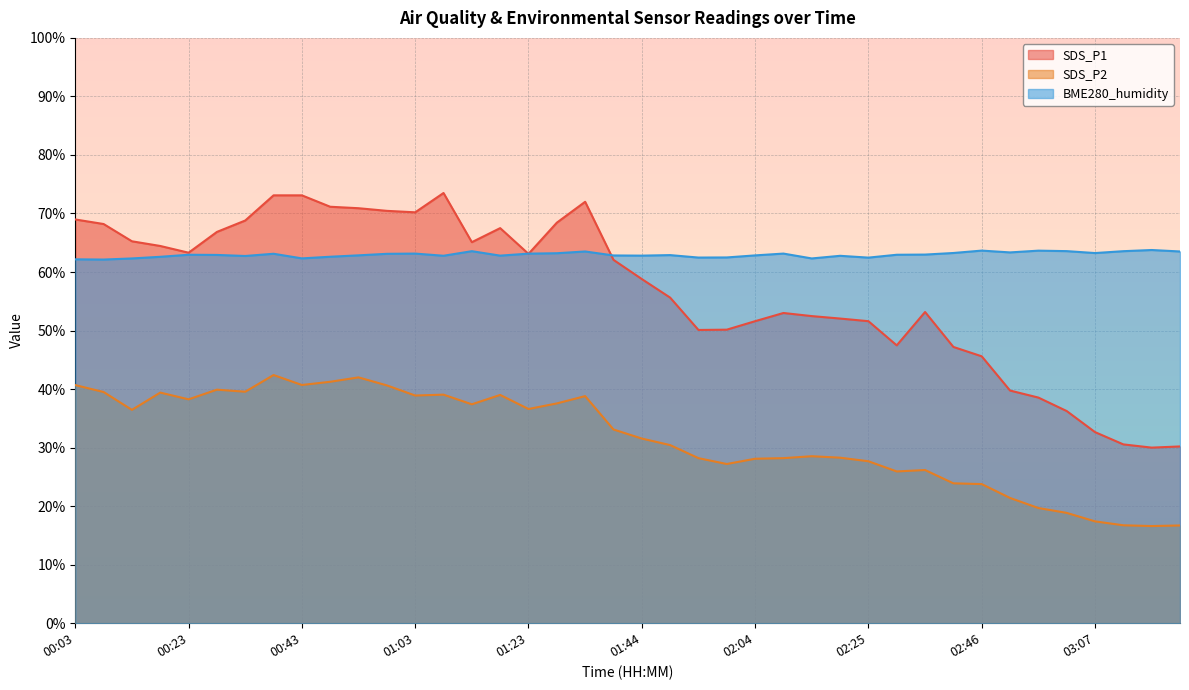

What is the value of the SDS_P2 point at the 27th from the left?

28.5